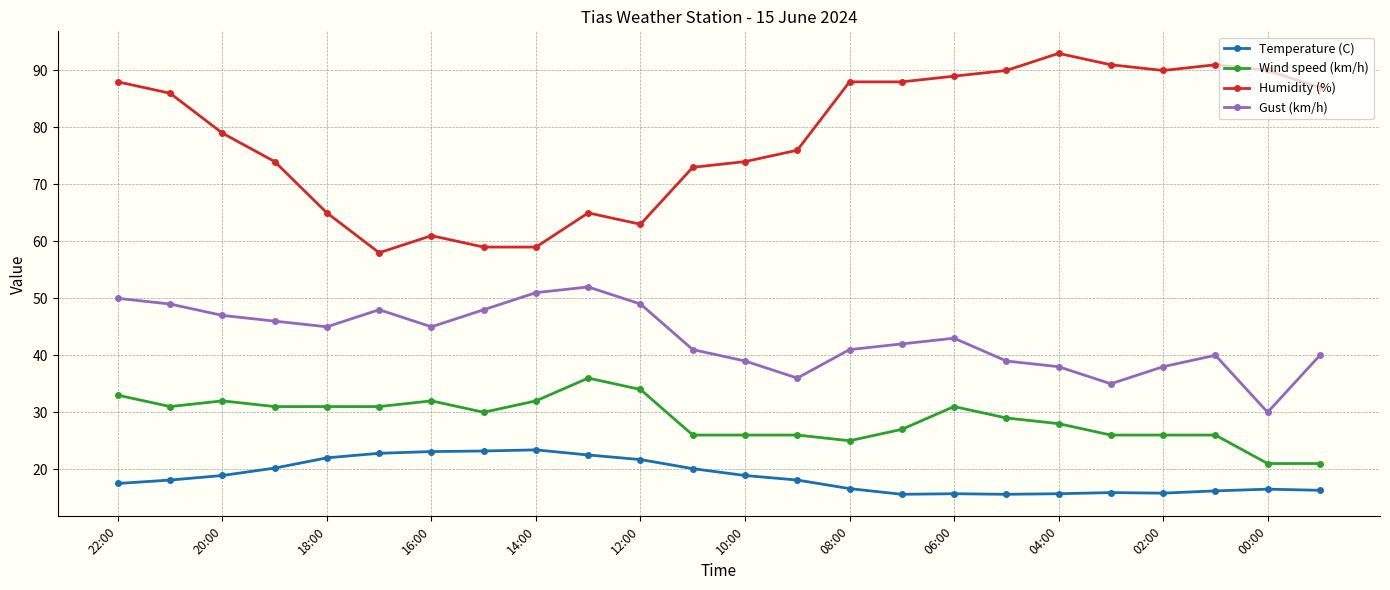

What are all the series names shown in the legend?

Temperature (C), Wind speed (km/h), Humidity (%), Gust (km/h)